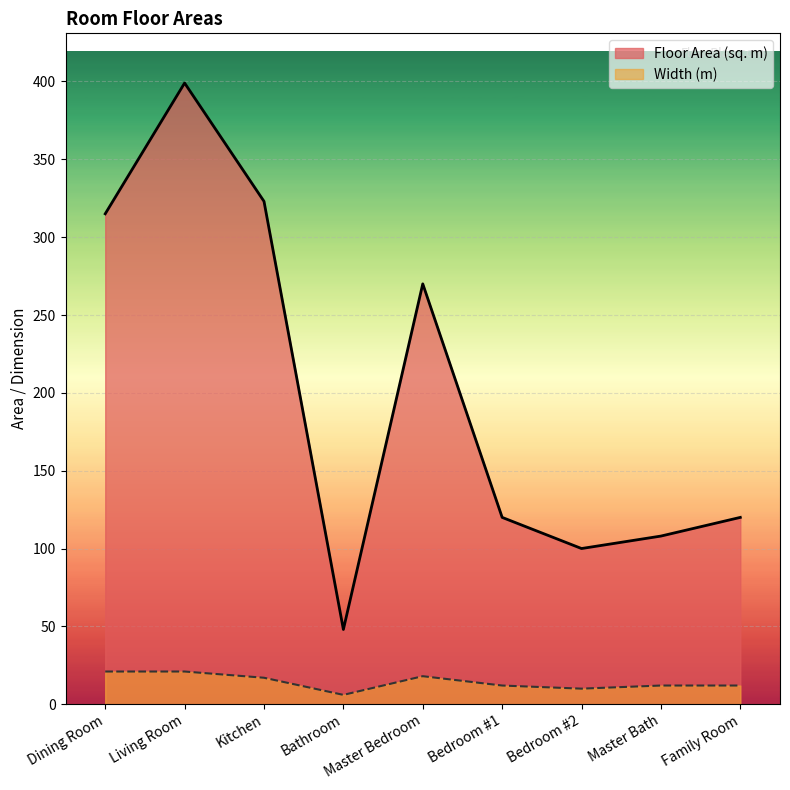

Is the value of Width (m) at Bathroom greater than the value of Floor Area (sq. m) at Bedroom #1?

No